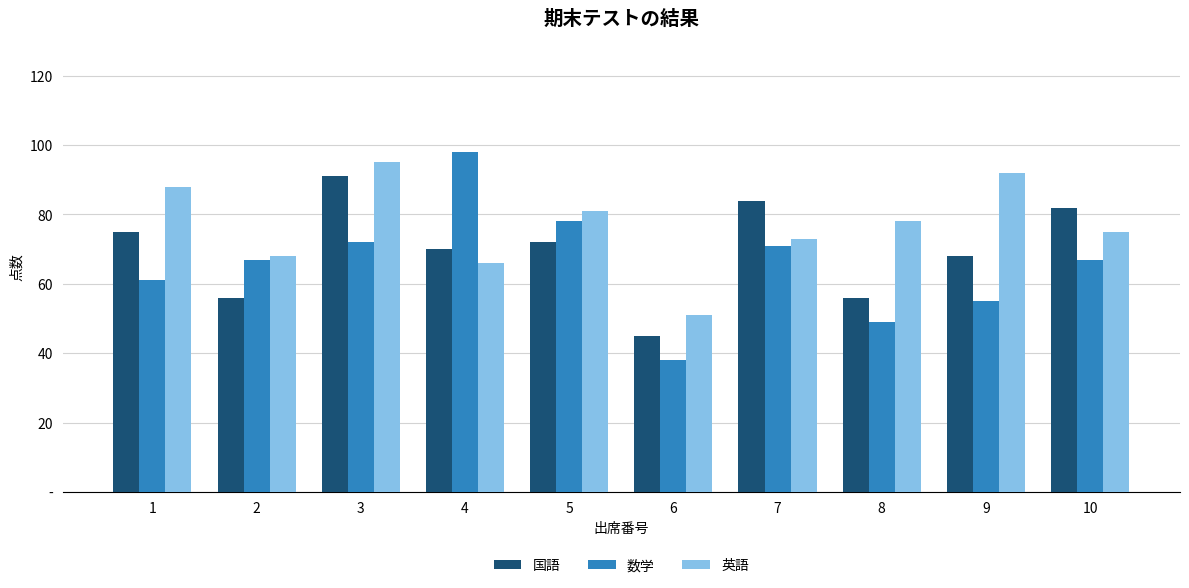

At which category is the sum across all series the highest?

3